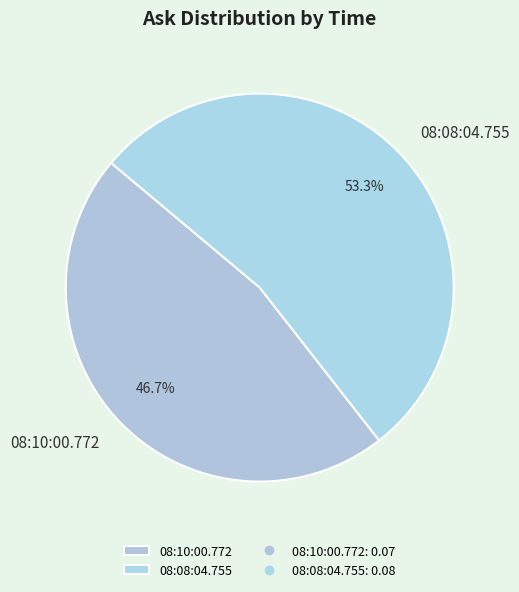

To the nearest percent, what portion does 08:10:00.772 represent?

47%